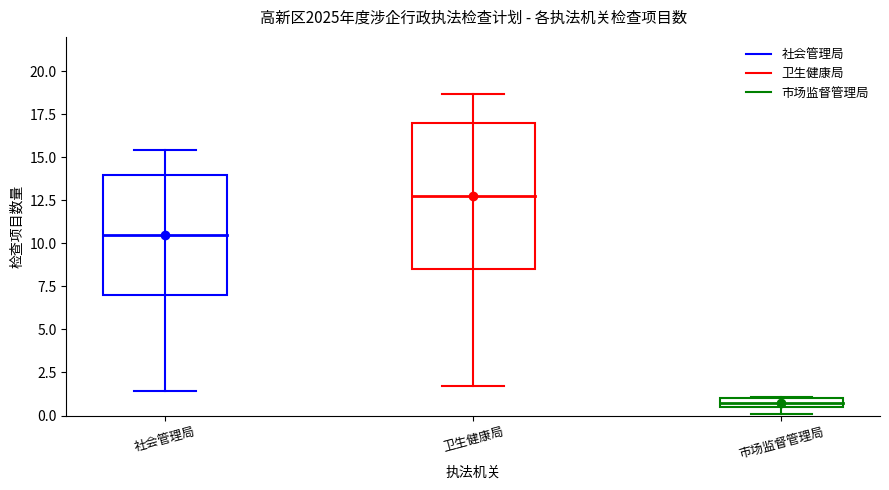

Is this an area chart (filled region under the line)?

No